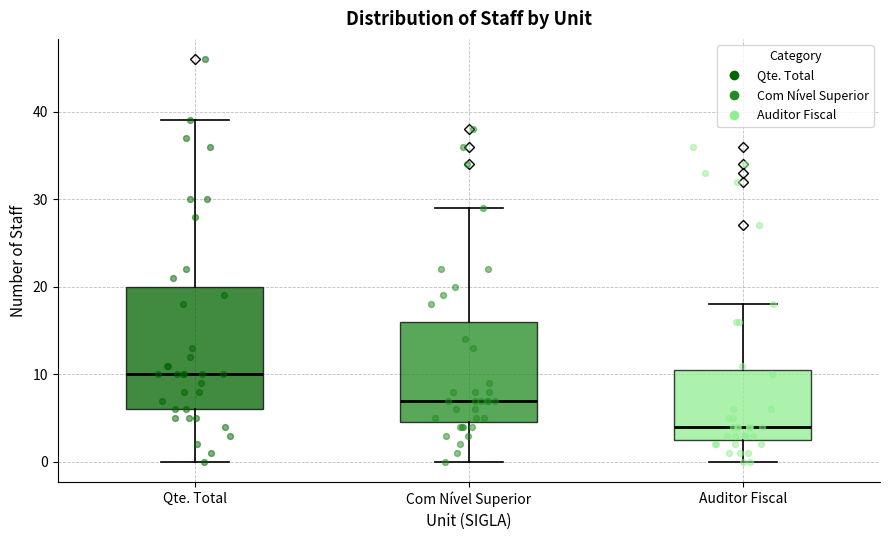

Where does the lower whisker of the box for Qte. Total end on the y-axis? The values are not printed on the chart, so give them approximately, as read against the axis.

0